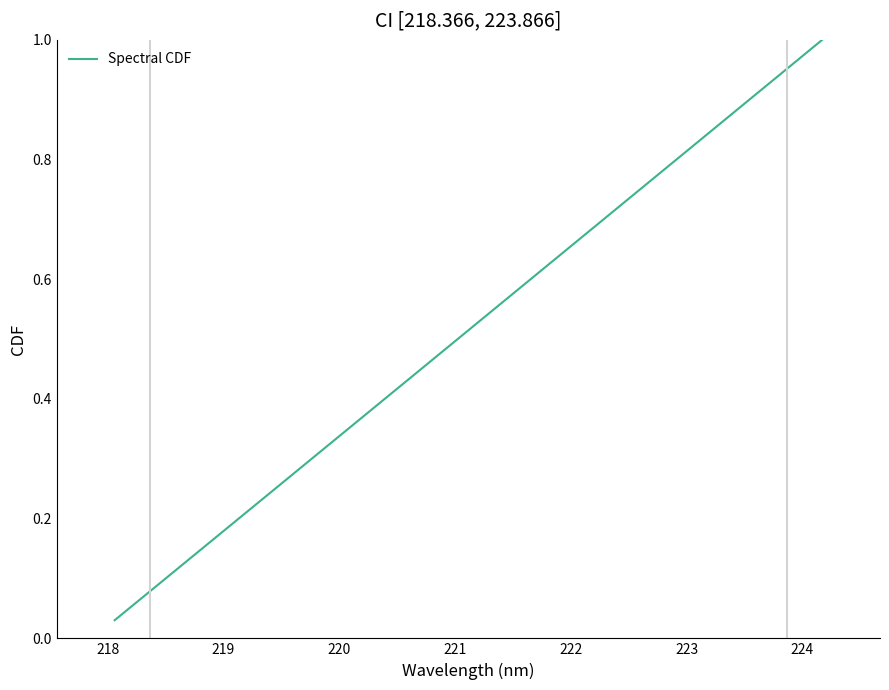

True or false: the data has more than 1 interior local peaks.

False